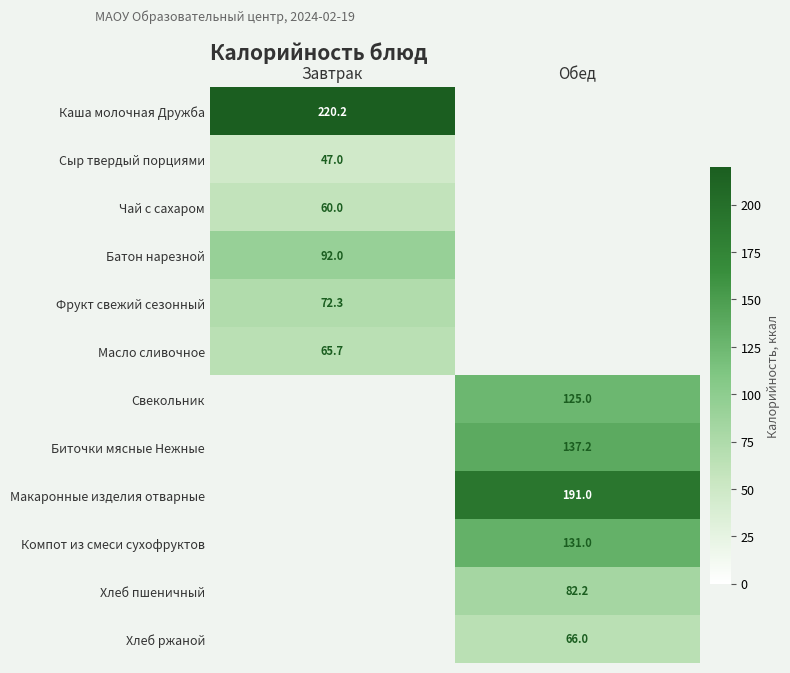

The value of Хлеб ржаной at Обед is 66.0. True or false?

True